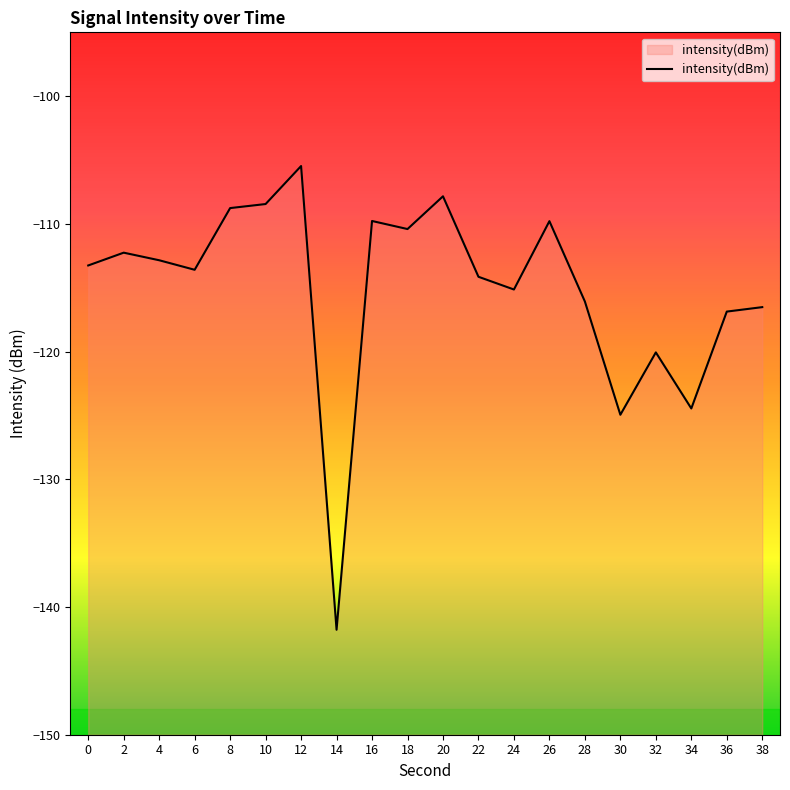

The chart shows a value of -33.0 at 20. True or false?

False